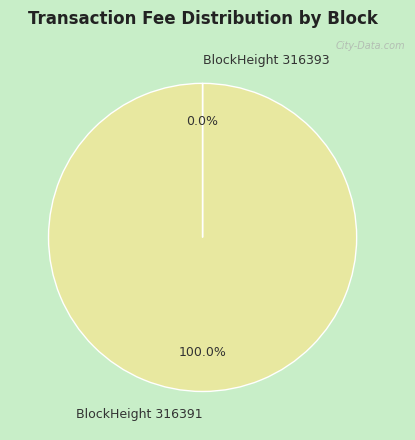

Which category has the biggest portion of the pie?

BlockHeight 316391